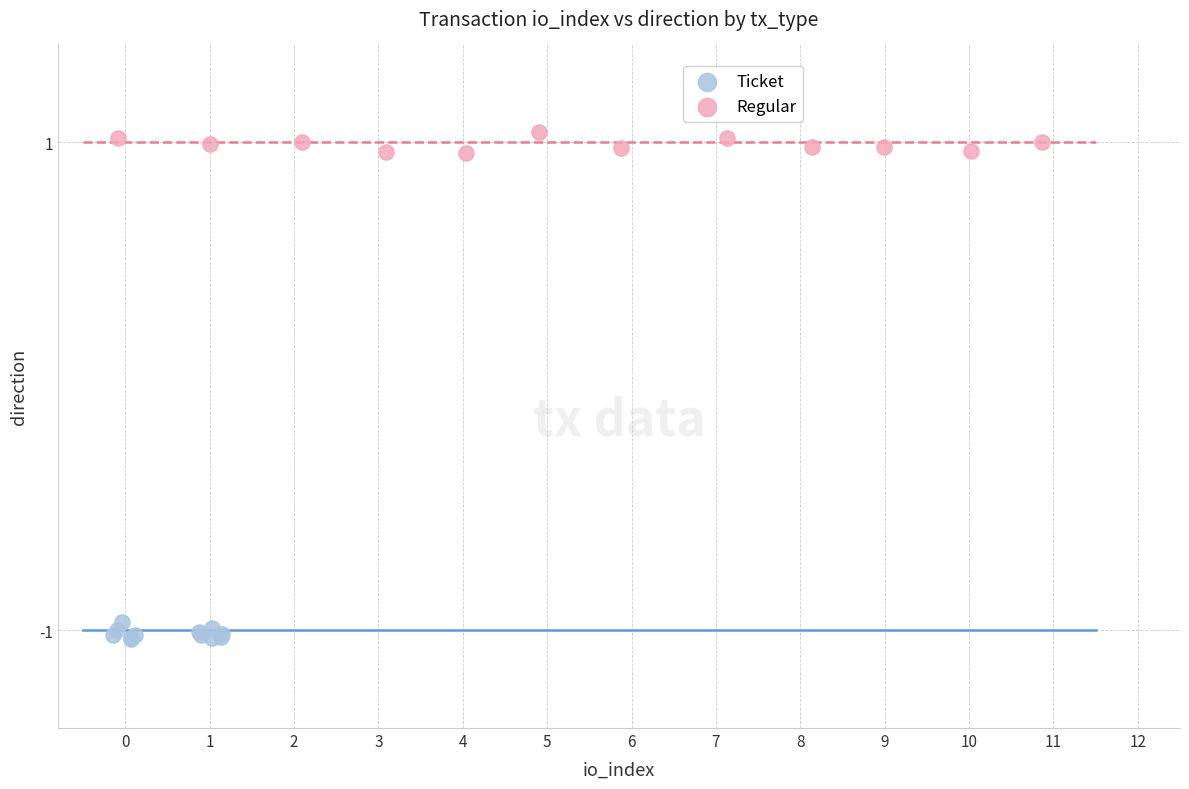

What are all the series names shown in the legend?

Ticket, Regular